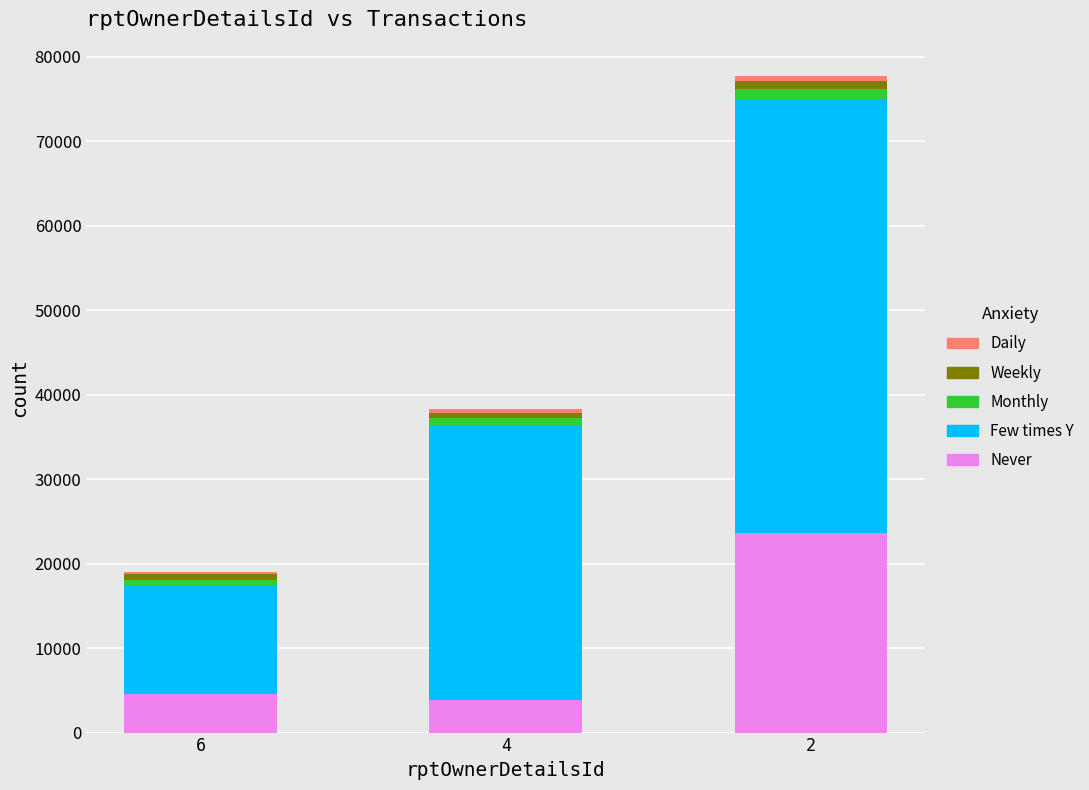

Count the number of categories in the chart.

3